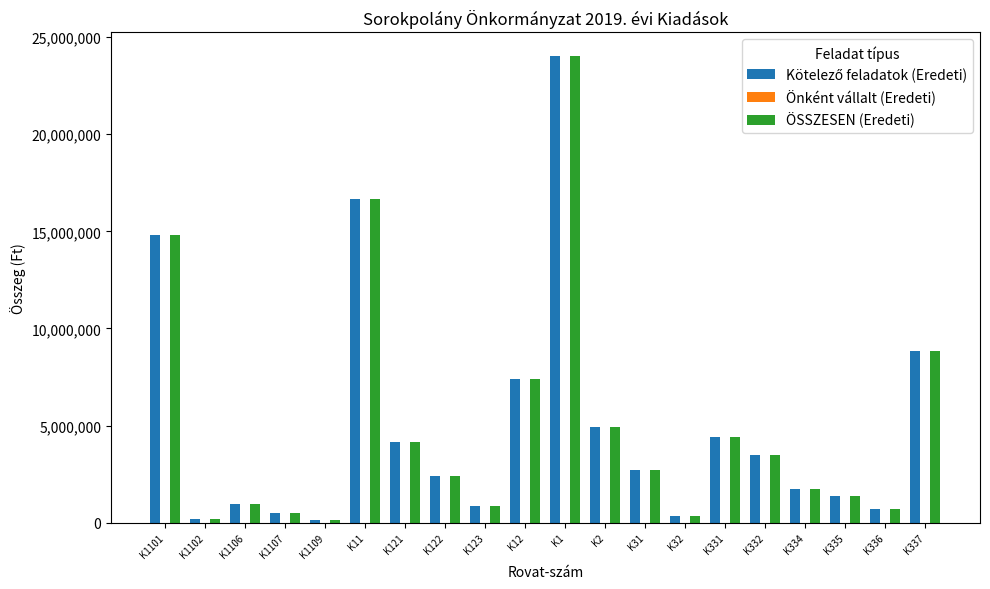

At which category is the sum across all series the highest?

K1